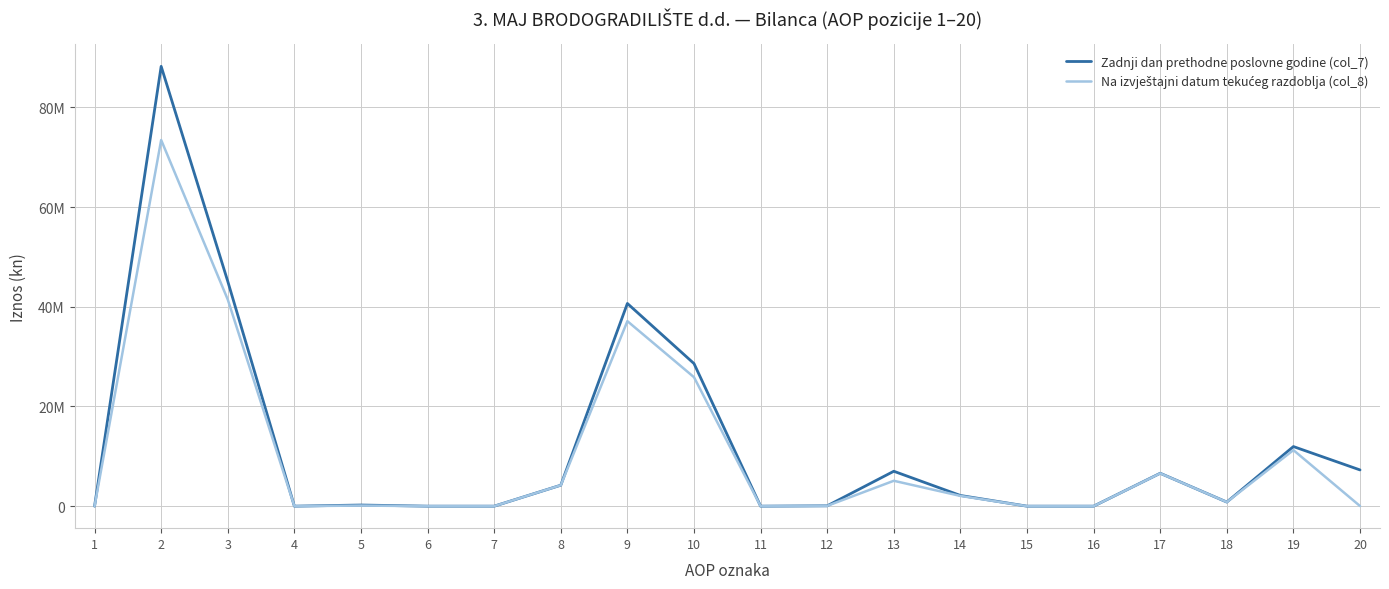

Rank the series at 14 from lowest to highest value.

Na izvještajni datum tekućeg razdoblja (col_8), Zadnji dan prethodne poslovne godine (col_7)